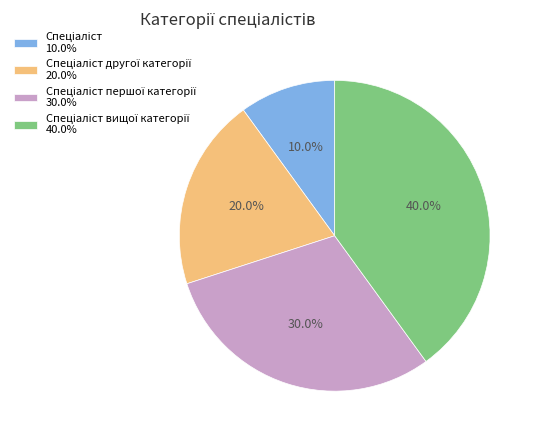

To the nearest percent, what is the average slice percentage?

25%